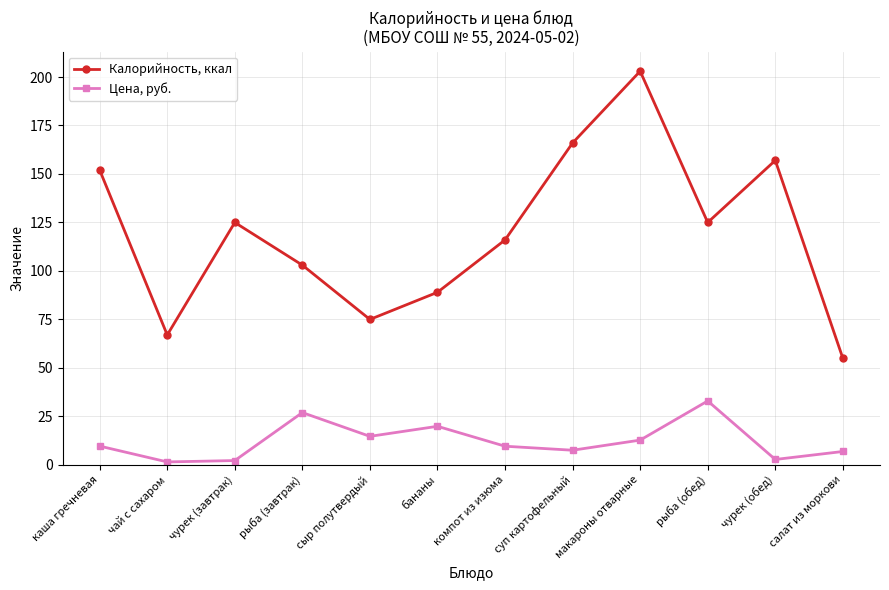

Is it true that Цена, руб. equals 6.9 at салат из моркови?

True